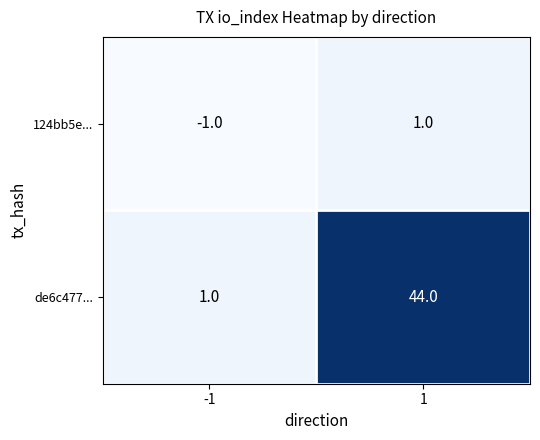

What is the highest value of the de6c477... series?

44